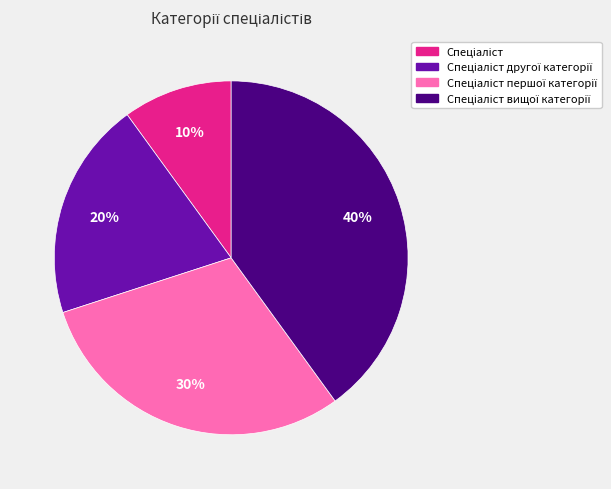

Is there a majority slice in this chart?

No